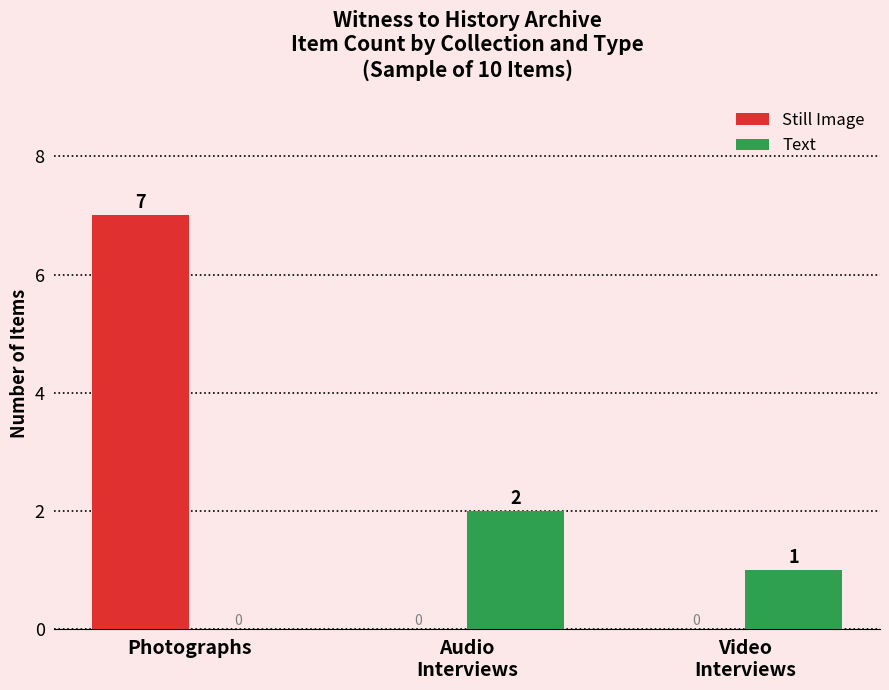

How many Still Image values are between 0 and 7?

3